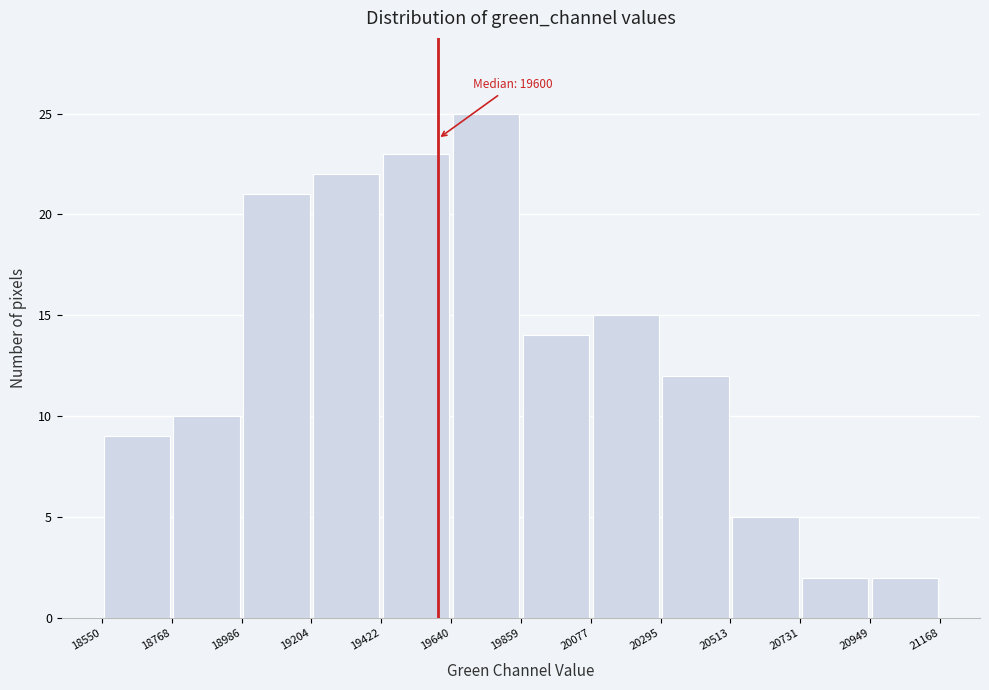

Which range on the x-axis has the tallest bar?

19640 to 19859